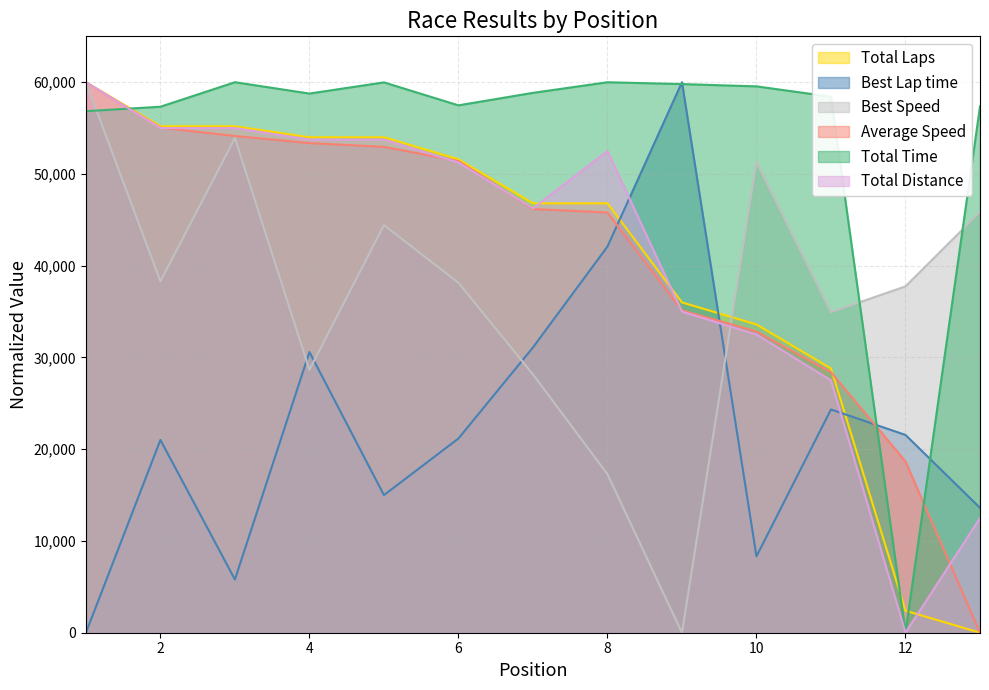

True or false: Total Distance and Total Laps cross at least once.

True